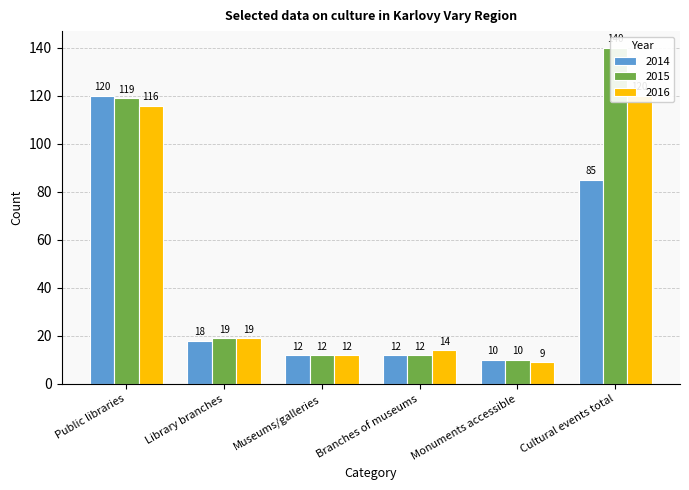

List the labels in order of 2014 value, largest first.

Public libraries, Cultural events total, Library branches, Museums/galleries, Branches of museums, Monuments accessible